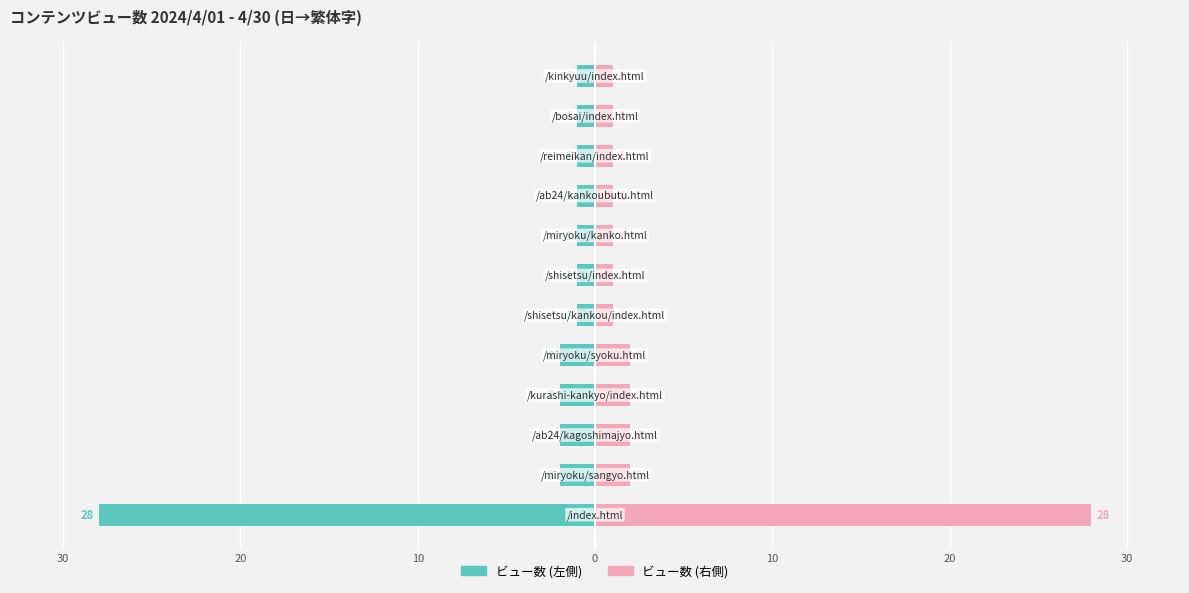

Which series has the largest total across all categories?

ビュー数 (右)